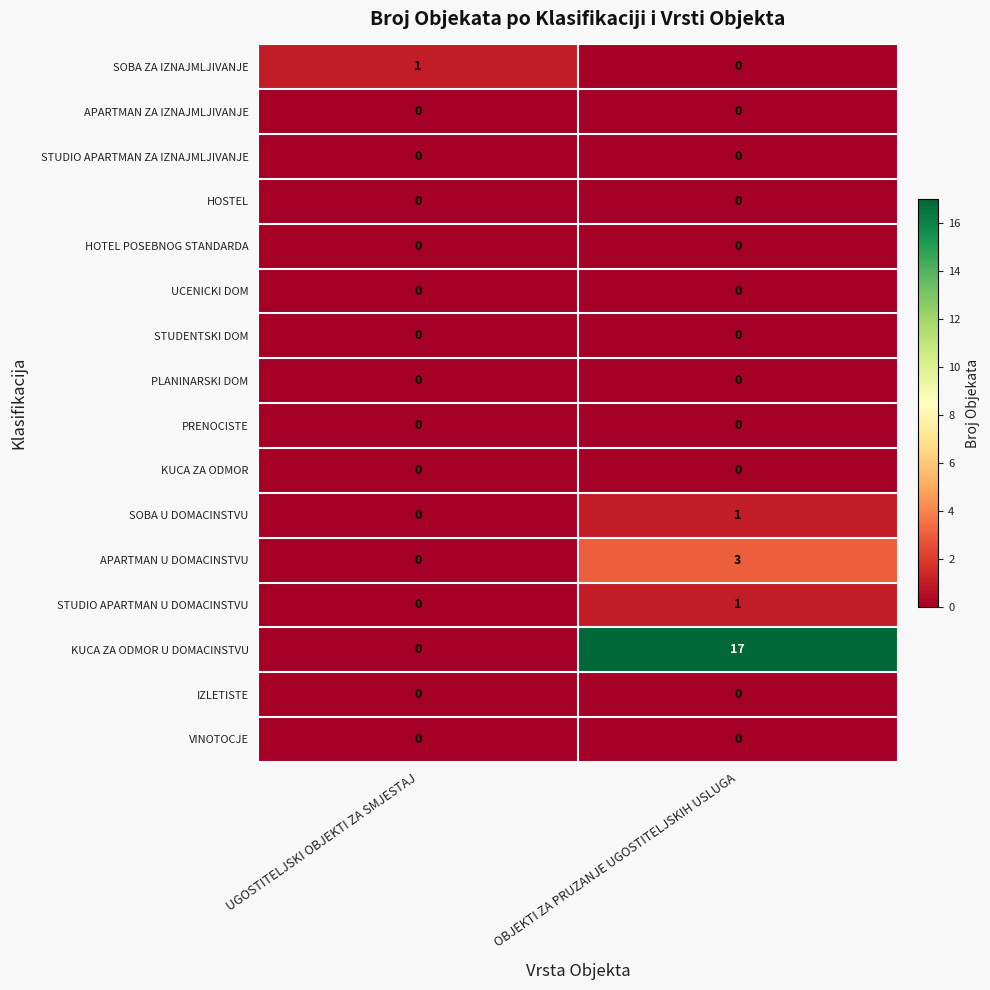

Which label corresponds to the largest value in the chart?

OBJEKTI ZA PRUZANJE UGOSTITELJSKIH USLUGA